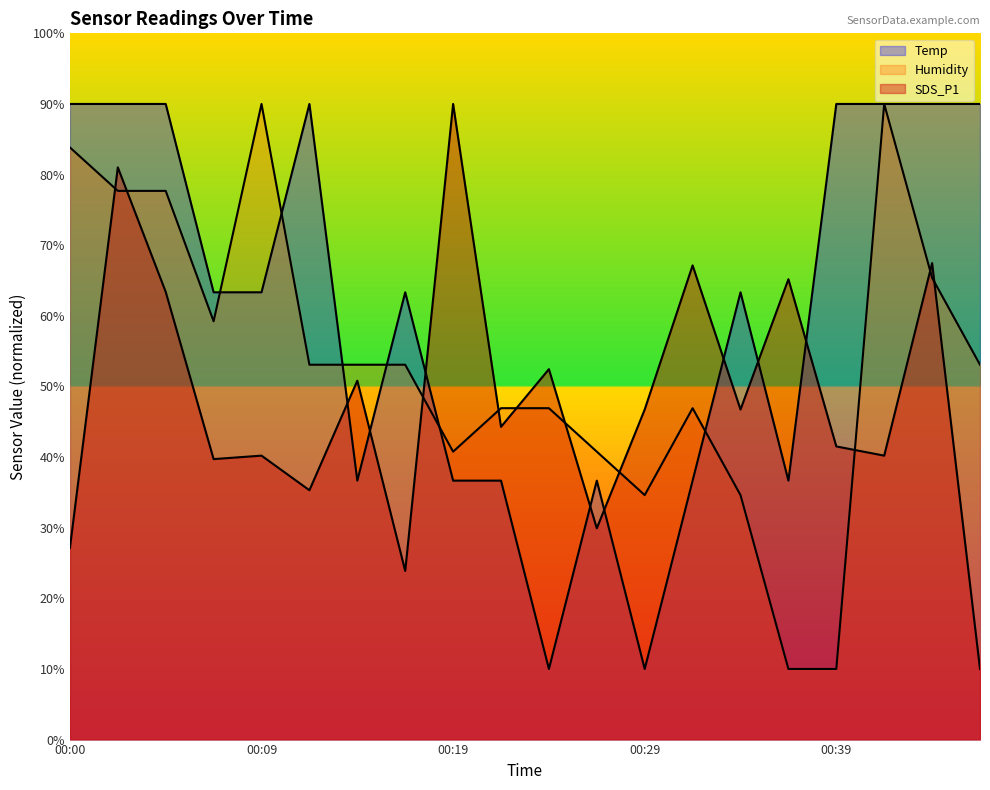

Reading left to right, extract all data points from this chart.

Temp: 90.0	90.0	90.0	63.3	63.3	90.0	36.7	63.3	36.7	36.7	10.0	36.7	10.0	36.7	63.3	36.7	90.0	90.0	90.0	90.0
Humidity: 83.8	77.7	77.7	59.2	90.0	53.1	53.1	53.1	40.8	46.9	46.9	40.8	34.6	46.9	34.6	10.0	10.0	90.0	65.4	53.1
SDS_P1: 27.1	81.0	63.4	39.7	40.2	35.3	50.8	23.9	90.0	44.3	52.4	29.9	46.7	67.1	46.7	65.2	41.5	40.2	67.5	10.0